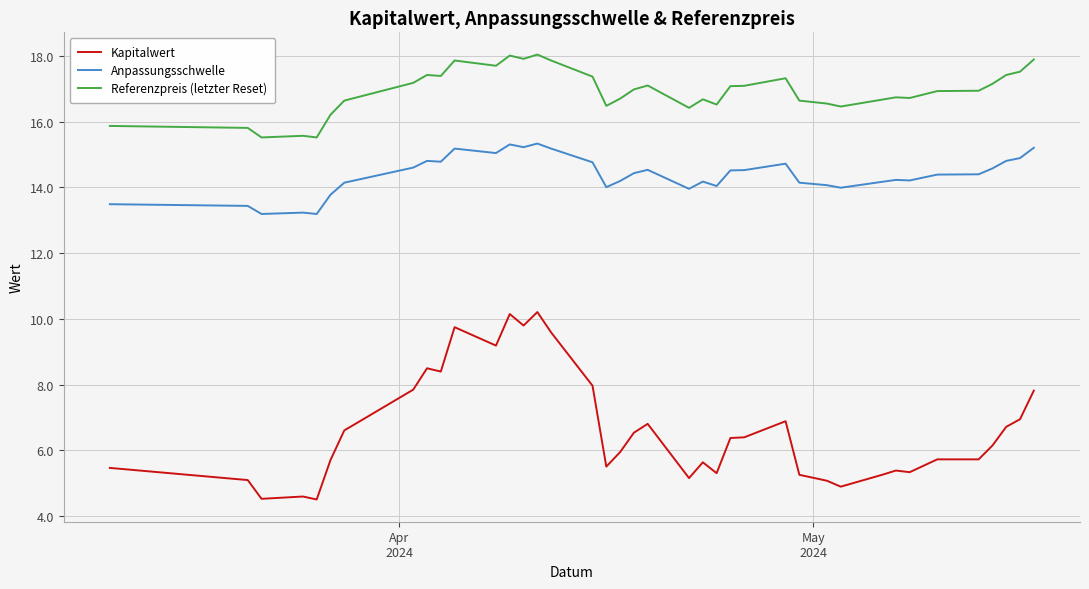

How many distinct data groups are displayed?

3